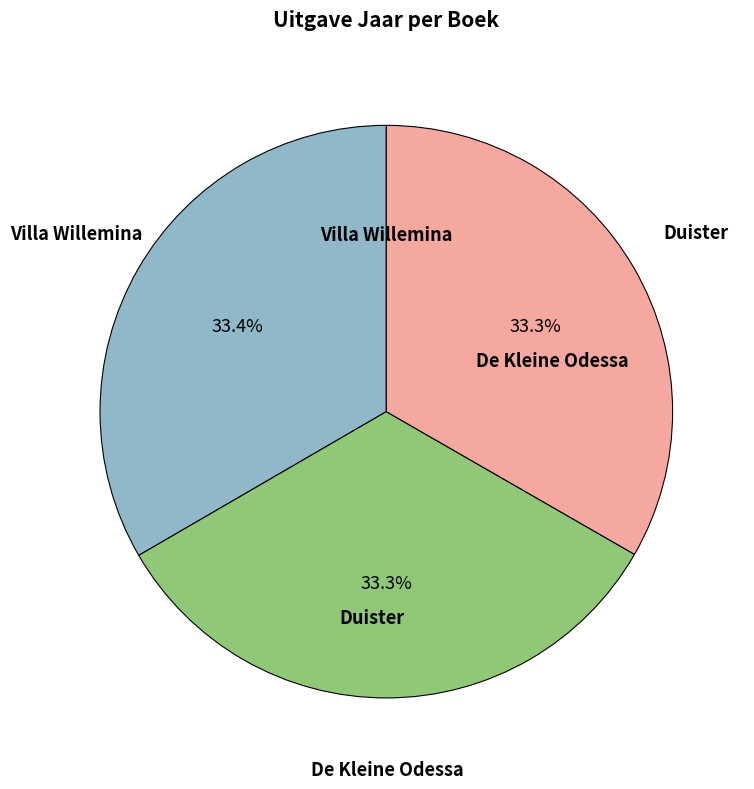

Is there any slice that represents more than half of the pie?

No